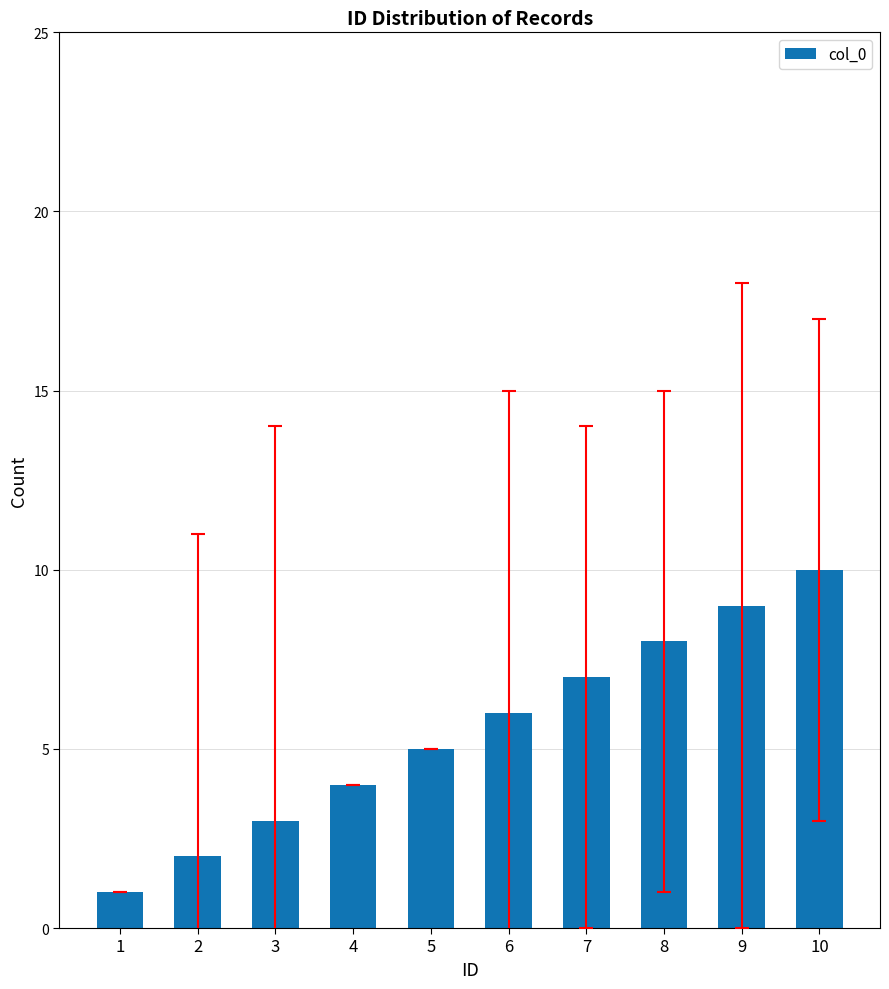

What is the change in value from 3 to 8?

+5